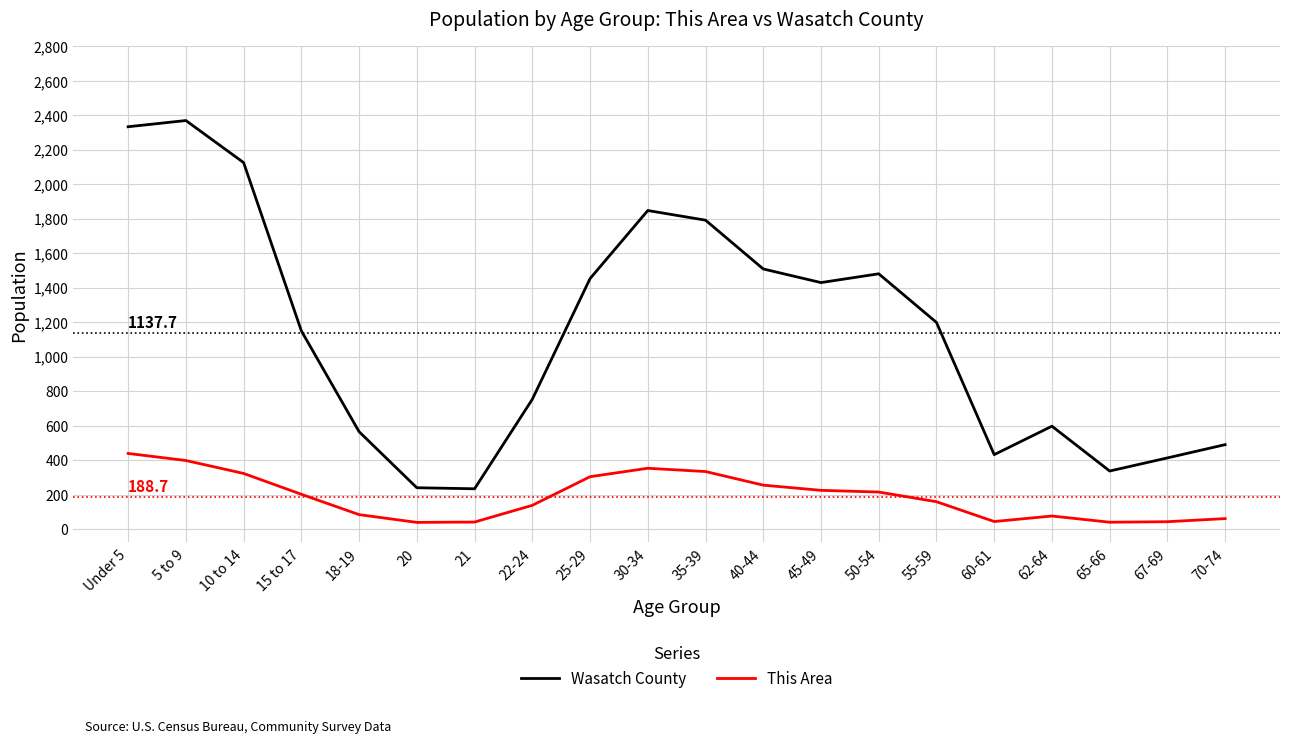

Is the value of Wasatch County at 35-39 greater than the value of This Area at 21?

Yes